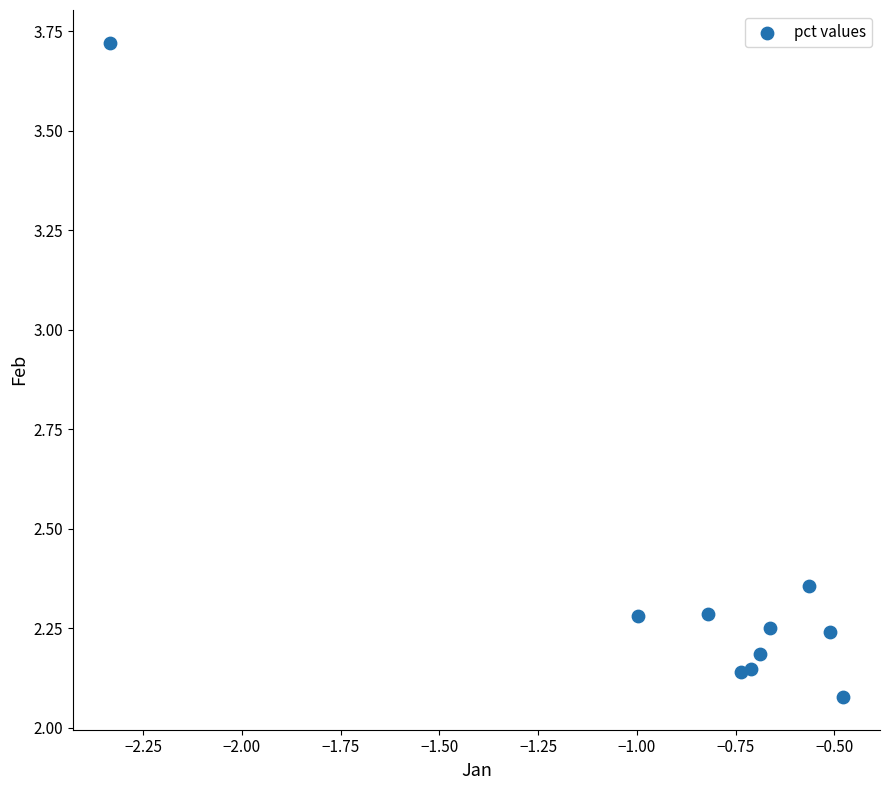

What is the range of Y values (max minus min)?

1.6